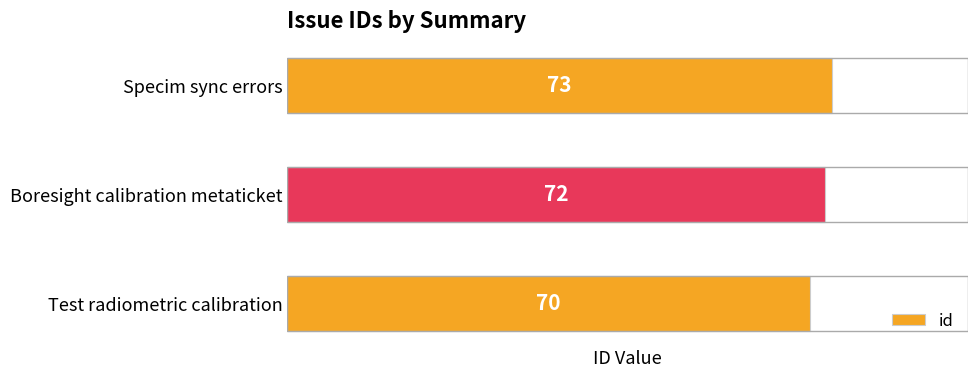

Count the number of categories in the chart.

3